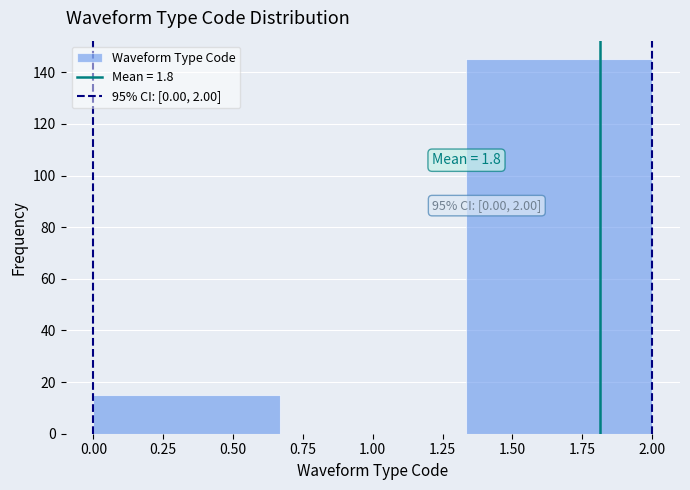

Over which range of the x-axis is the bar tallest?

1.35 to 2.00